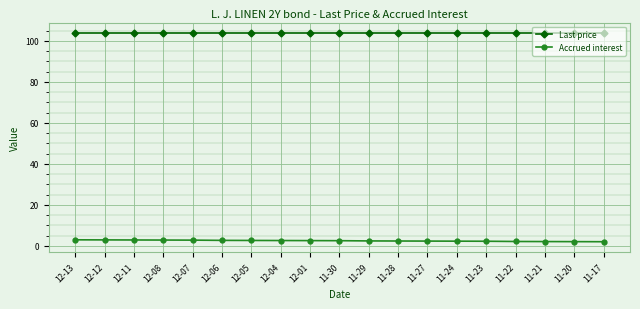

The value of Accrued interest at 12-05 is 2.6. True or false?

True